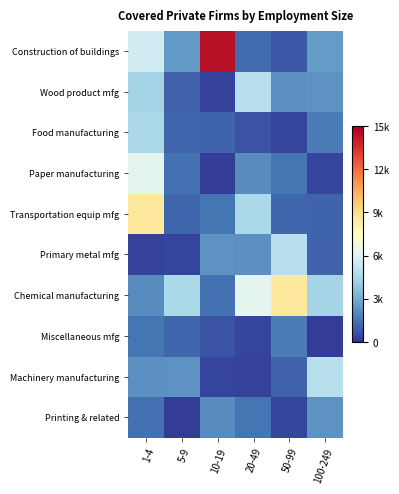

Reading right to left, what are all the values shown in this chart?

Construction of buildings: 100-249=2534	50-99=836	20-49=1310	10-19=14426	5-9=2484	1-4=5588
Wood product mfg: 100-249=2326	50-99=2254	20-49=4896	10-19=316	5-9=1110	1-4=4357
Food manufacturing: 100-249=1707	50-99=383	20-49=720	10-19=1159	5-9=1198	1-4=4544
Paper manufacturing: 100-249=380	50-99=1578	20-49=2129	10-19=224	5-9=1444	1-4=6235
Transportation equip mfg: 100-249=1159	50-99=1198	20-49=4544	10-19=1578	5-9=1197	1-4=8554
Primary metal mfg: 100-249=1110	50-99=4896	20-49=2254	10-19=2326	5-9=380	1-4=316
Chemical manufacturing: 100-249=4357	50-99=8554	20-49=6235	10-19=1444	5-9=4544	1-4=2129
Miscellaneous mfg: 100-249=224	50-99=1707	20-49=383	10-19=720	5-9=1197	1-4=1578
Machinery manufacturing: 100-249=4896	50-99=1110	20-49=316	10-19=380	5-9=2326	1-4=2254
Printing & related: 100-249=2326	50-99=380	20-49=1578	10-19=2129	5-9=224	1-4=1444